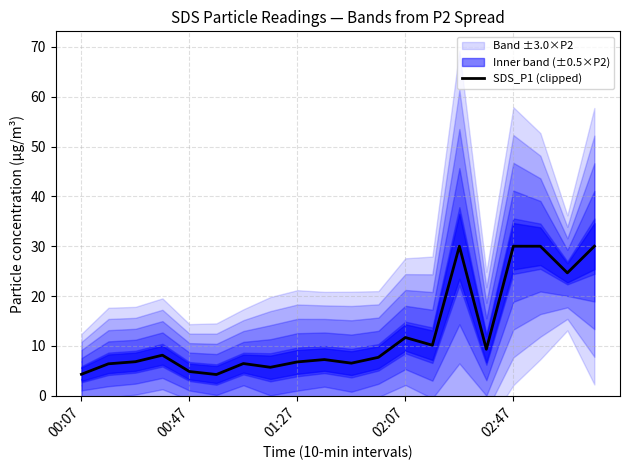

Where is SDS_P1 (clipped) nearest to the value 17?

02:07